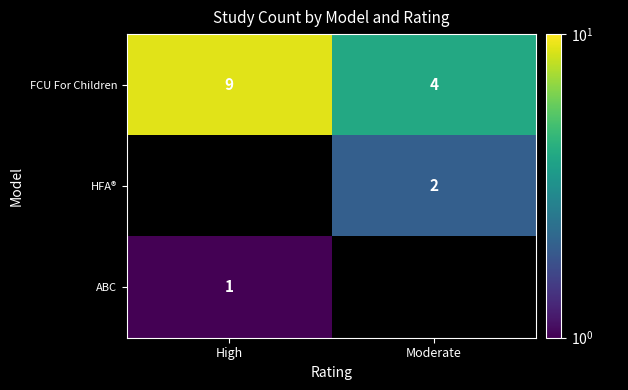

The value of ABC at High is 1. True or false?

True